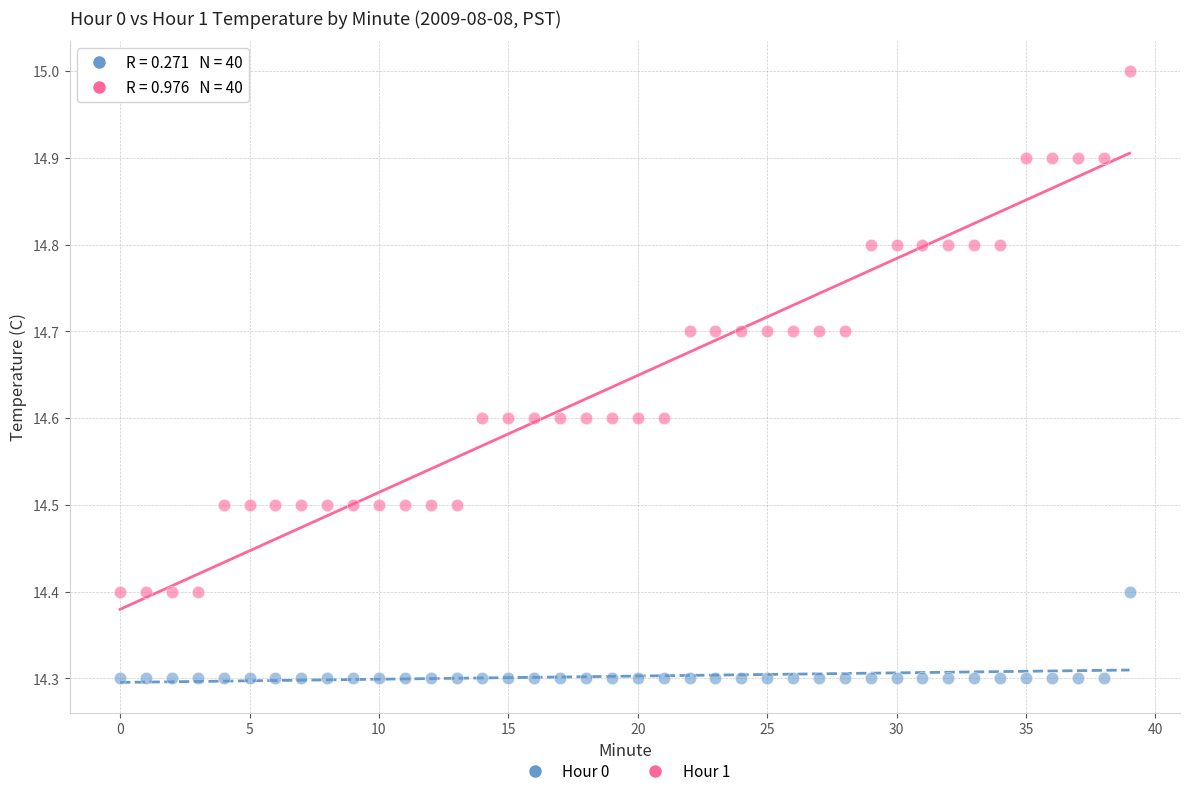

What are all the series names shown in the legend?

Hour 0, Hour 1